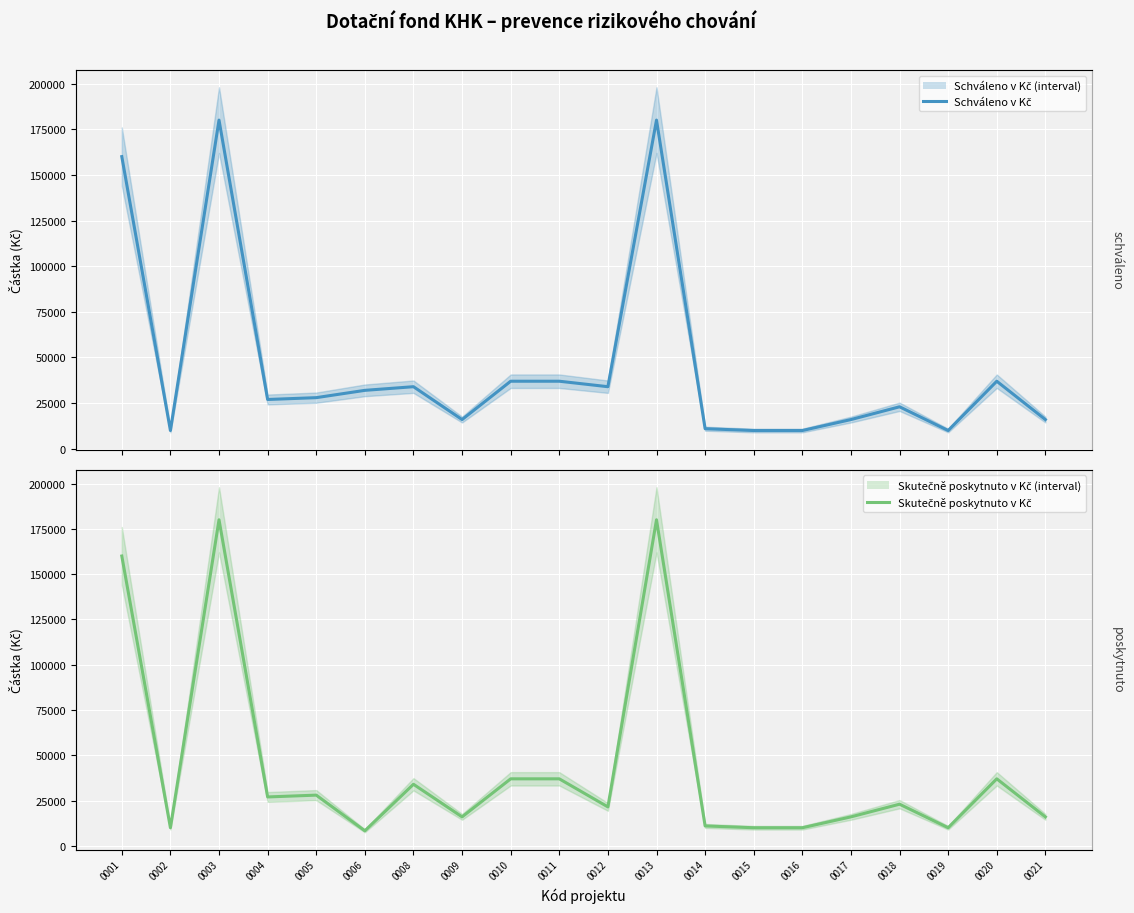

Is the value of Schváleno v Kč at 0008 greater than the value of Skutečně poskytnuto v Kč at 0009?

Yes